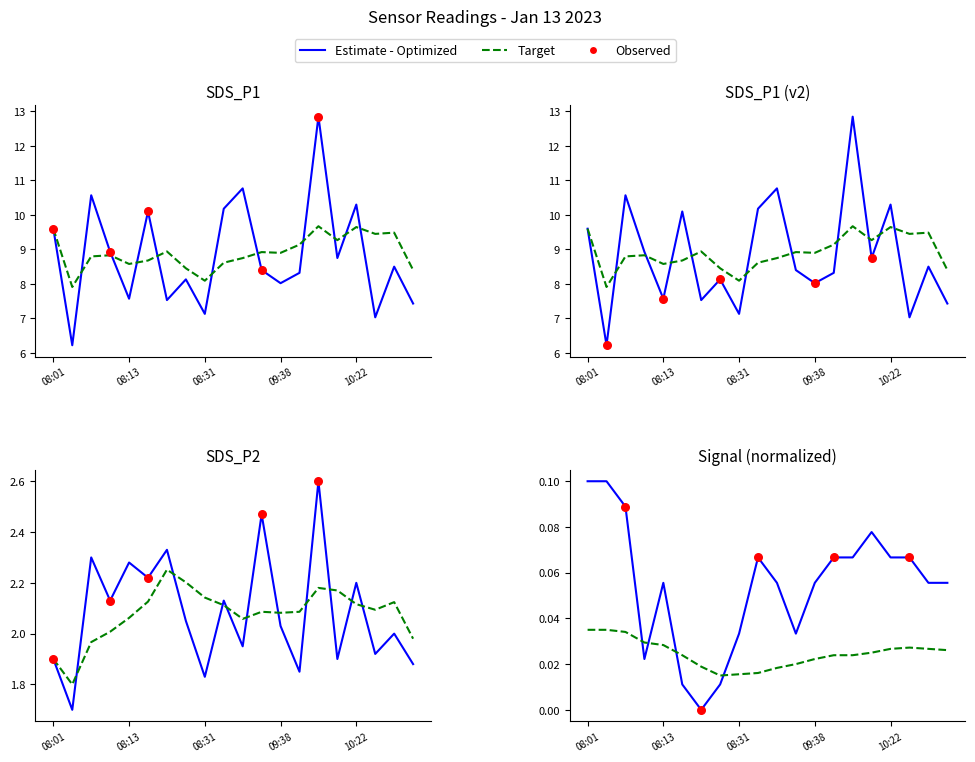

Which series contains the highest Y value?

SDS_P1